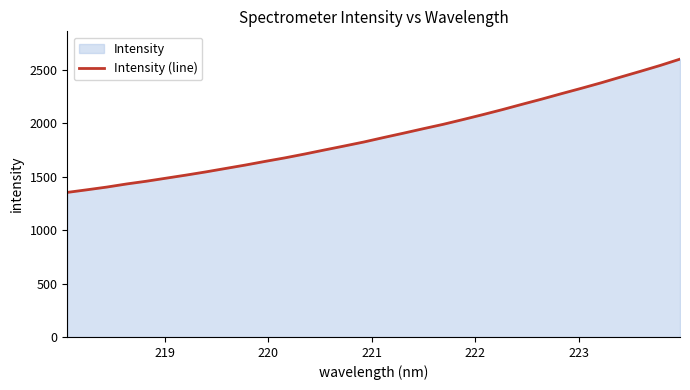

Does the chart have visible grid lines?

No